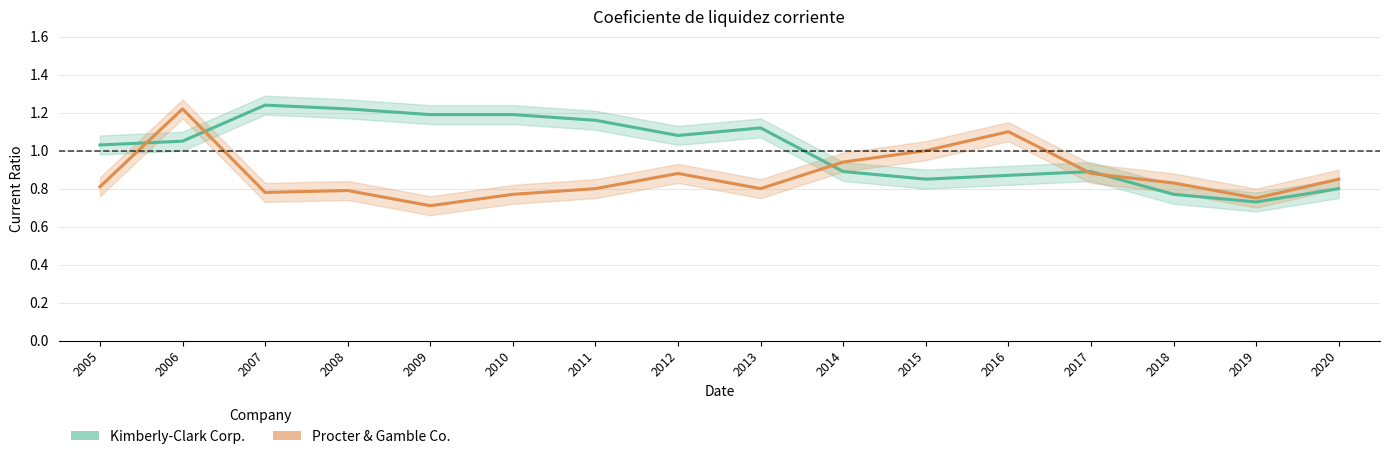

What is the value of the Kimberly-Clark Corp. point at the 13th from the left?

0.9